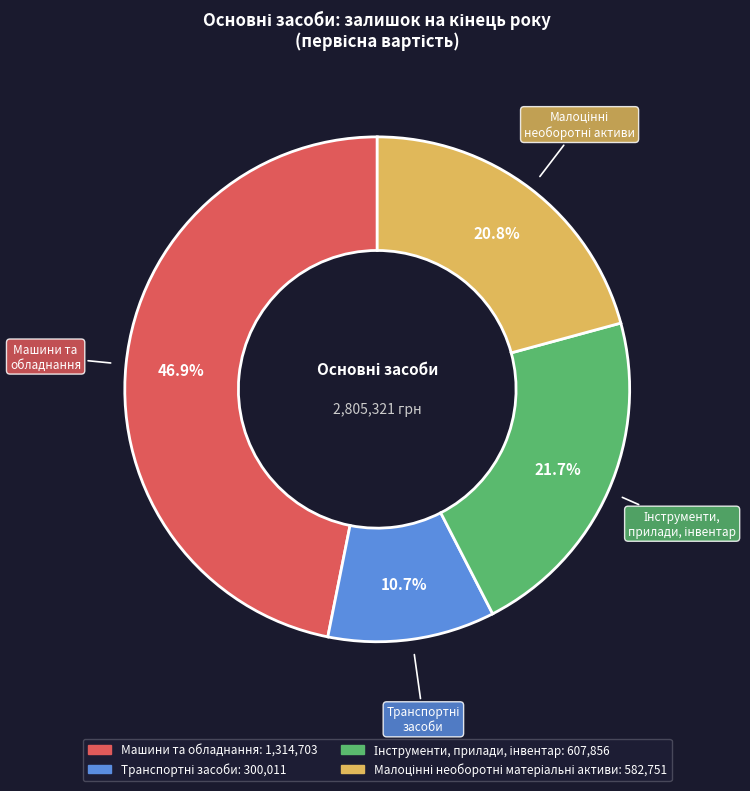

Which slice is the largest?

Машини та обладнання